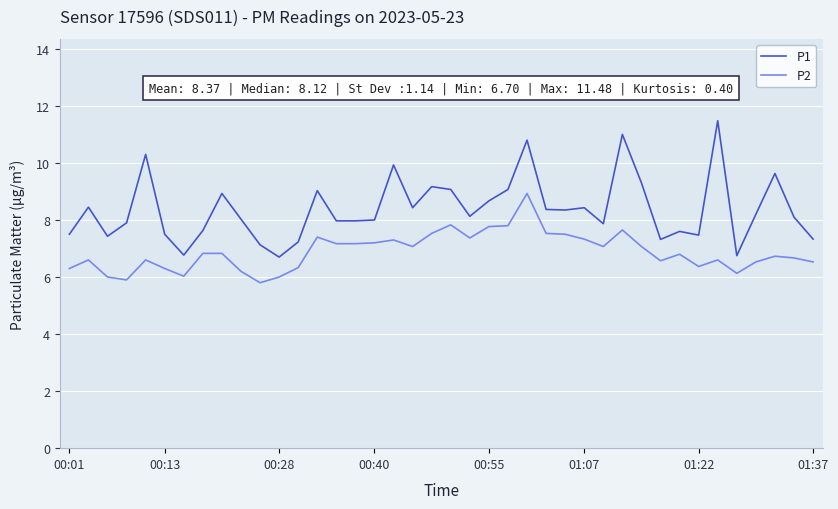

What is the difference between the maximum and minimum values in the P1 series?

4.8